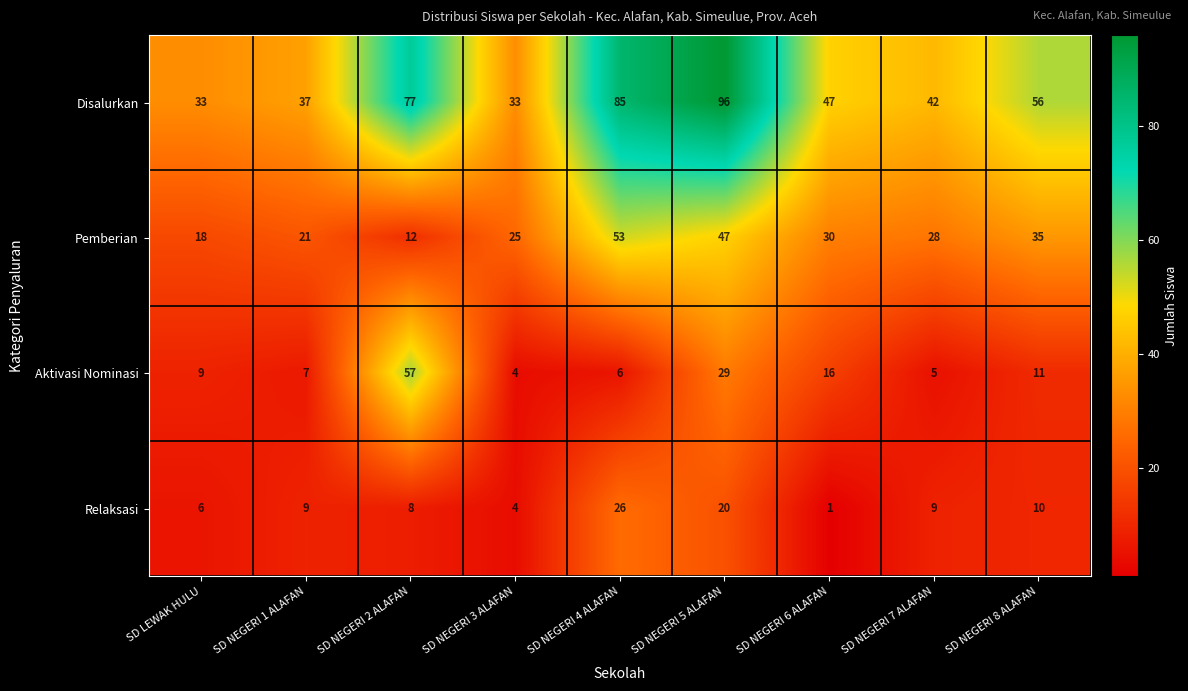

How many categories are shown in the chart?

9